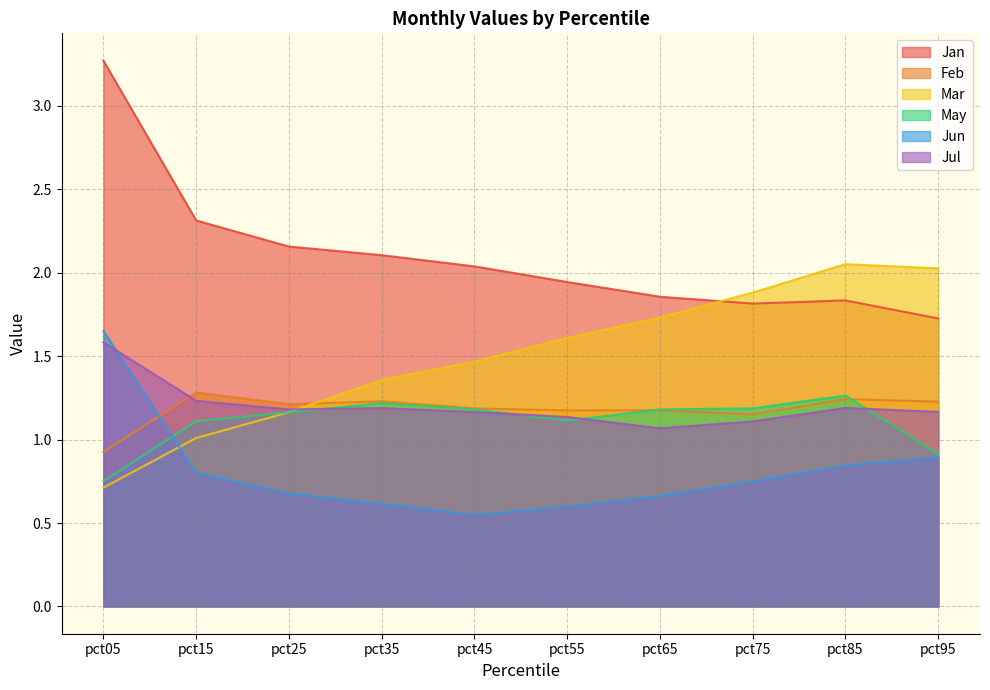

Between pct35 and pct95, which series saw the biggest shift?

Mar